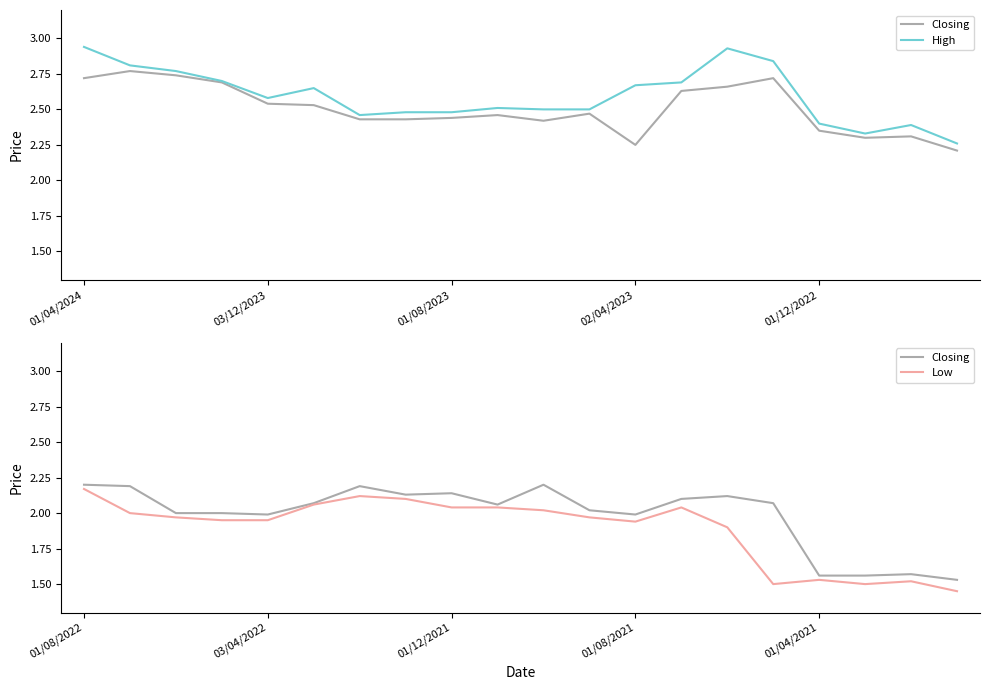

What position from the left is 19?

20